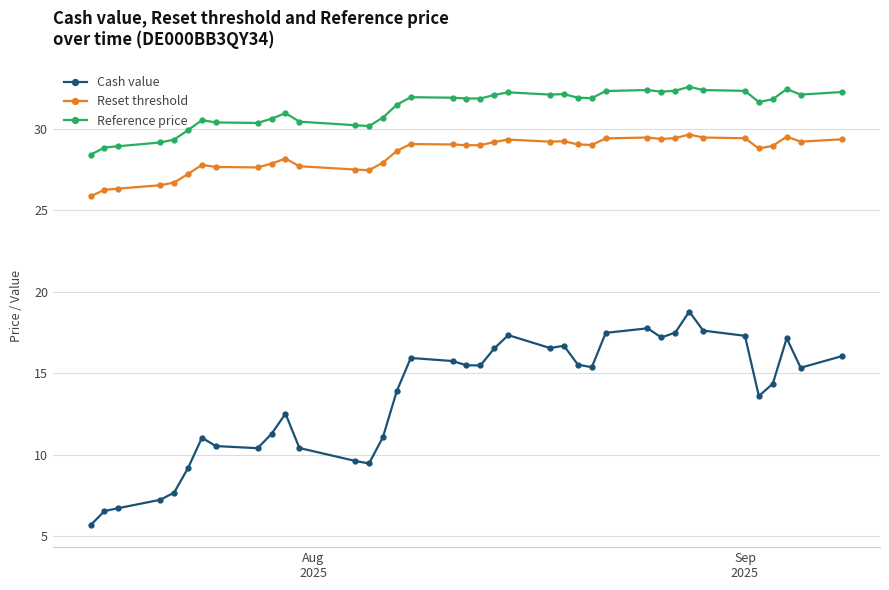

True or false: Cash value and Reset threshold cross at least once.

False